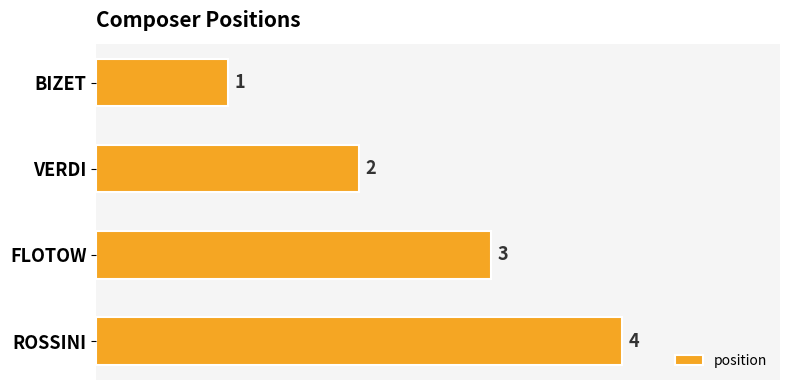

Are the bars grouped side by side (vs. stacked)?

No